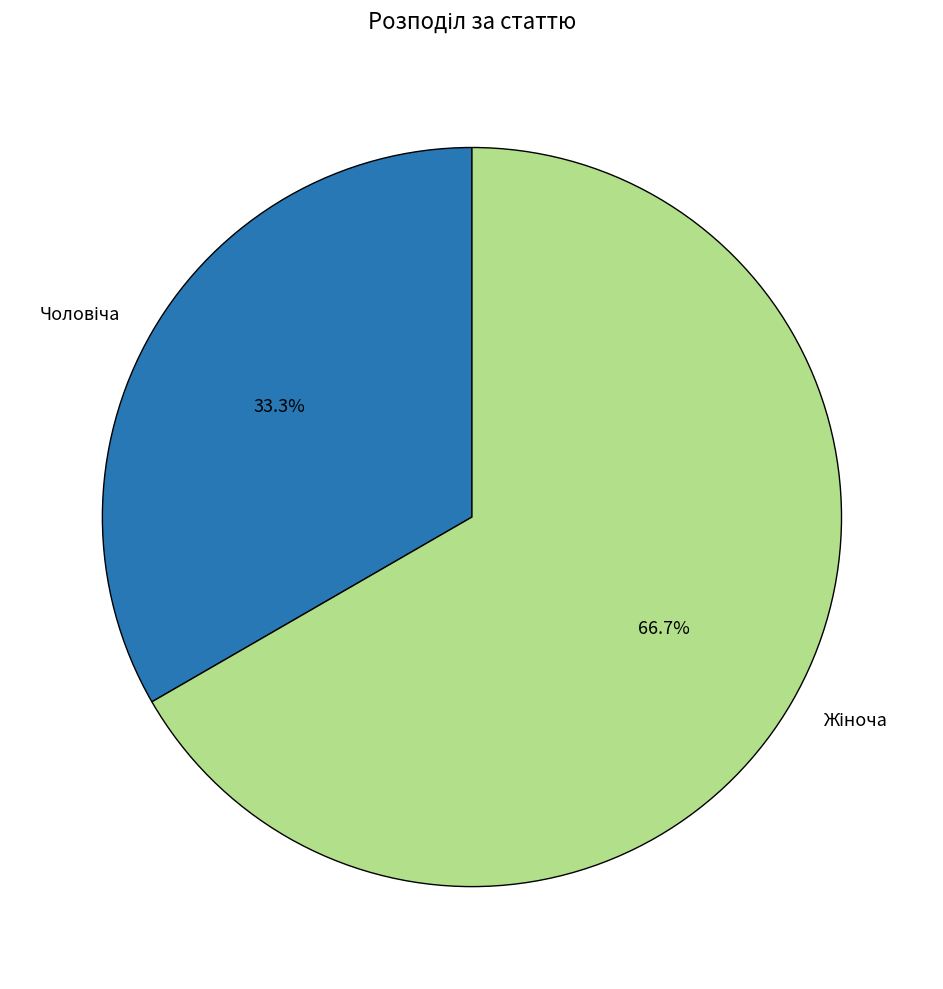

Count the number of slices in the pie.

2